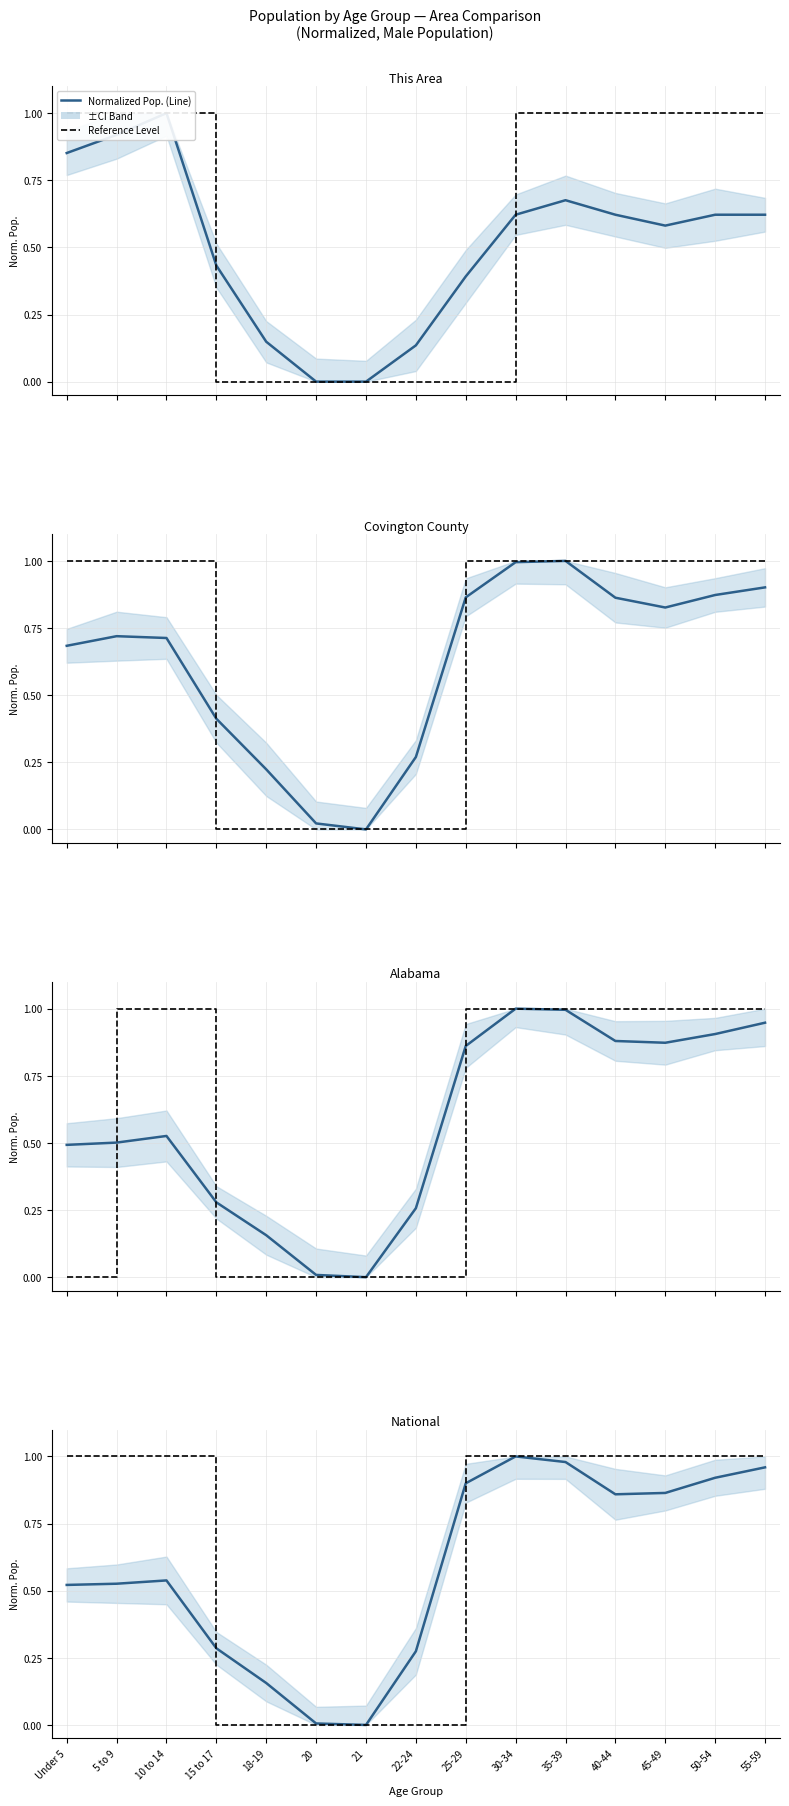

Which category has the lowest value in the Alabama series?

21